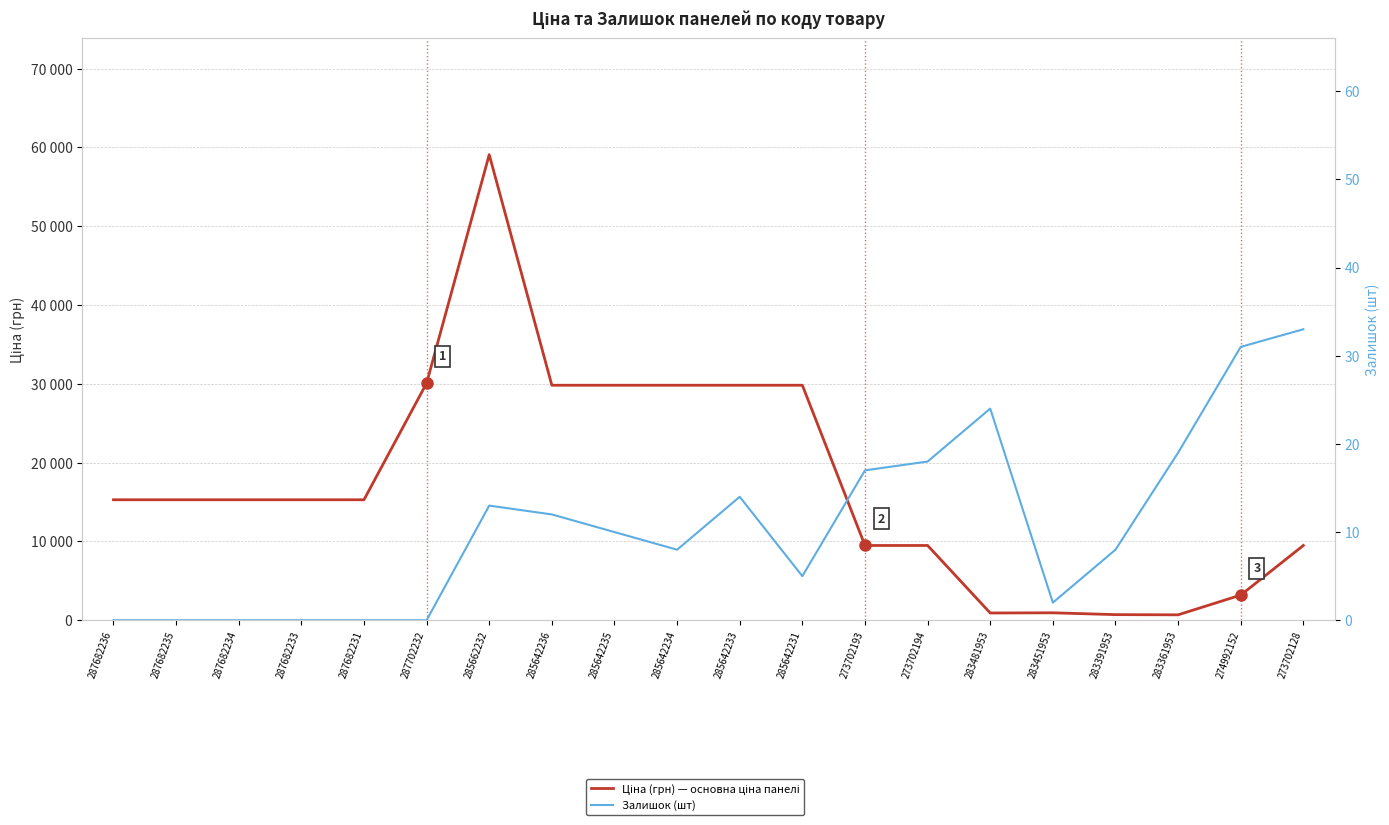

Reading left to right, what are all the values shown in this chart?

Ціна (грн) — основна ціна панелі: 15288.0	15288.0	15288.0	15288.0	15288.0	30077.8	59075.7	29819.2	29819.2	29819.2	29819.2	29819.2	9488.2	9488.2	920.5	944.9	713.0	688.5	3193.0	9488.2
Залишок (шт): 0.0	0.0	0.0	0.0	0.0	0.0	13.0	12.0	10.0	8.0	14.0	5.0	17.0	18.0	24.0	2.0	8.0	19.0	31.0	33.0